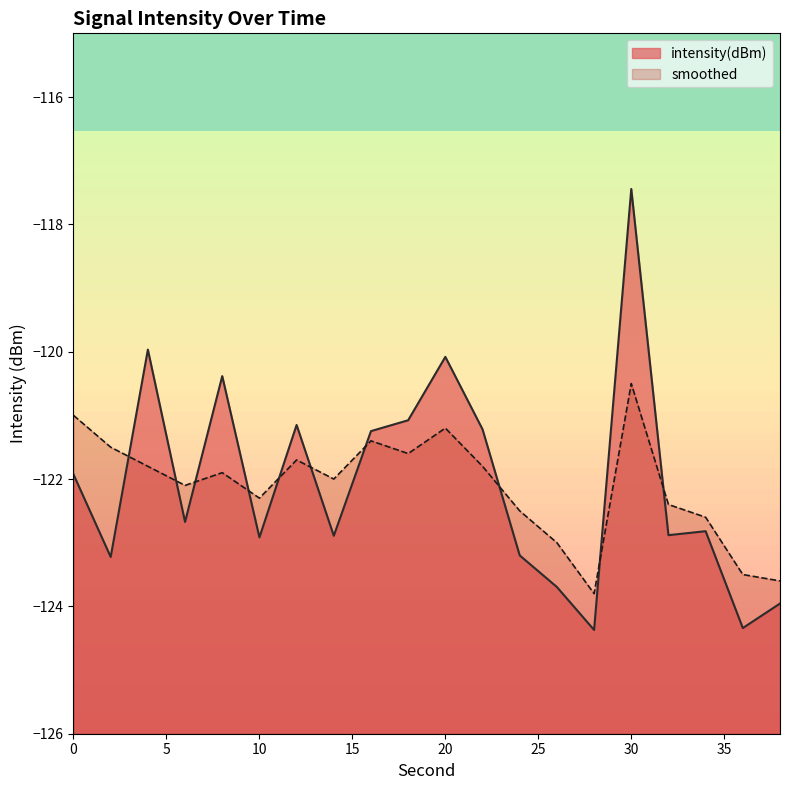

At which category does intensity(dBm) reach its first local peak?

4